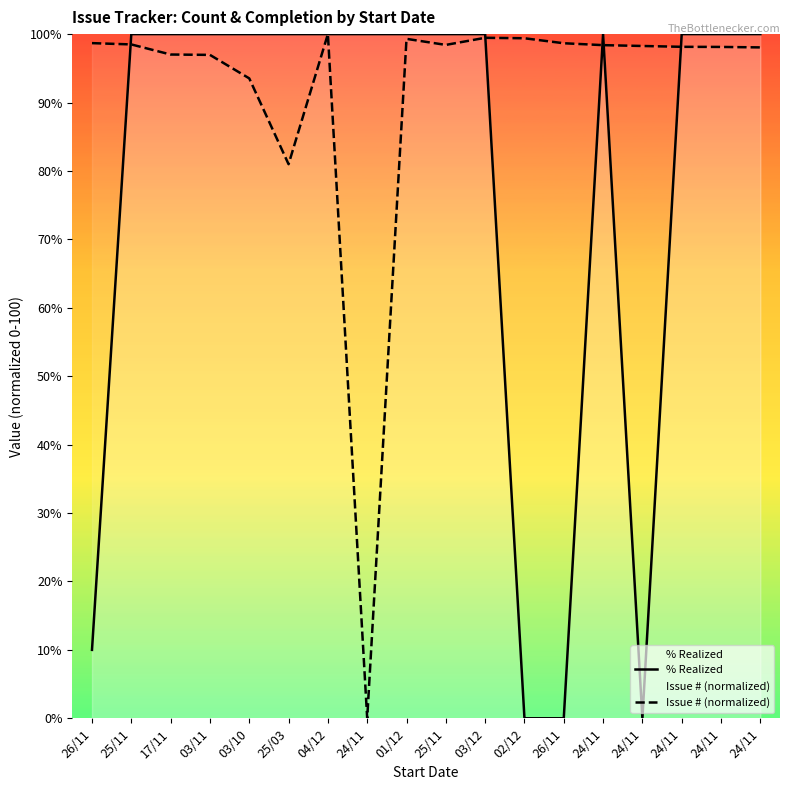

Where do % Realized and Issue # (normalized) first cross each other?

26/11 and 25/11